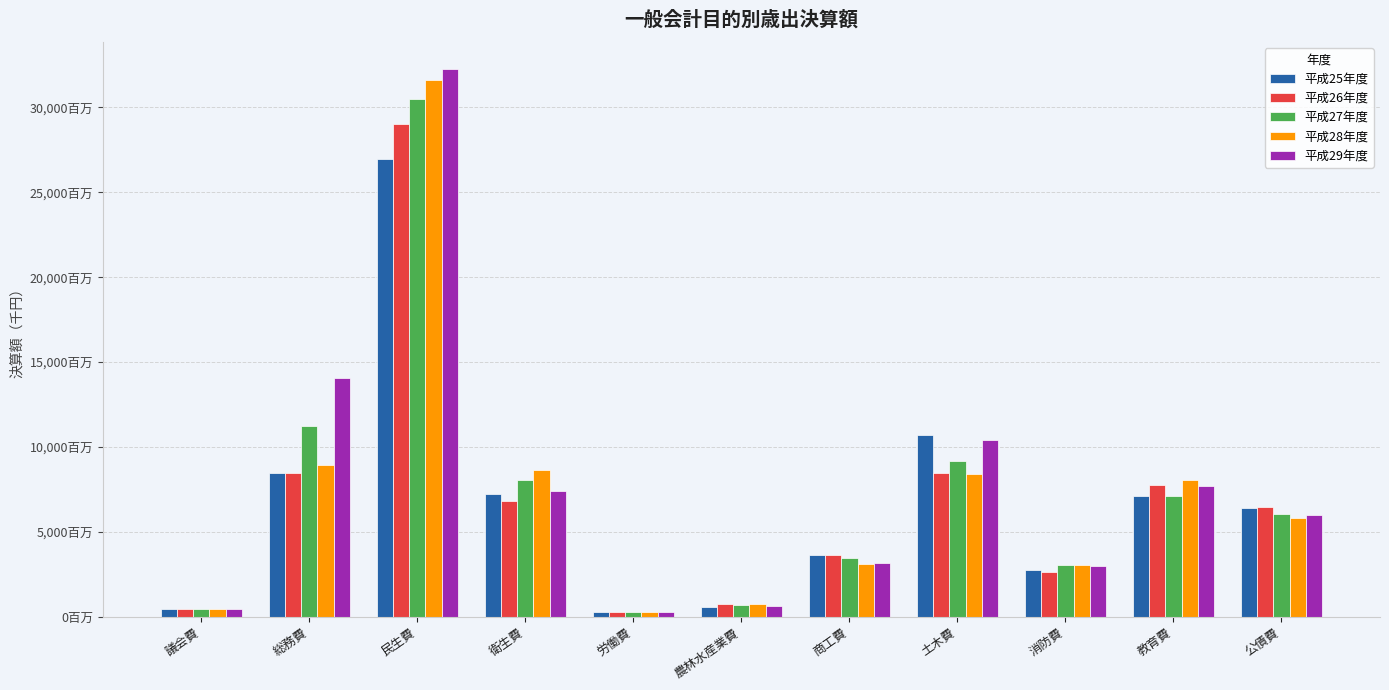

Reading right to left, list all the values displayed in this chart.

平成25年度: 公債費=6385770	教育費=7080528	消防費=2765528	土木費=10682511	商工費=3639571	農林水産業費=550442	労働費=288515	衛生費=7216173	民生費=26960977	総務費=8476256	議会費=445887
平成26年度: 公債費=6448991	教育費=7746698	消防費=2628699	土木費=8489178	商工費=3646091	農林水産業費=745156	労働費=270219	衛生費=6801940	民生費=29044034	総務費=8436187	議会費=453666
平成27年度: 公債費=6039428	教育費=7103709	消防費=3050934	土木費=9194366	商工費=3482303	農林水産業費=700453	労働費=265311	衛生費=8063873	民生費=30516048	総務費=11226521	議会費=468258
平成28年度: 公債費=5783395	教育費=8077038	消防費=3029918	土木費=8374477	商工費=3097647	農林水産業費=733882	労働費=289288	衛生費=8619408	民生費=31600656	総務費=8905458	議会費=446476
平成29年度: 公債費=5958811	教育費=7674474	消防費=2975356	土木費=10402038	商工費=3166439	農林水産業費=632448	労働費=286646	衛生費=7416889	民生費=32243331	総務費=14072392	議会費=445930